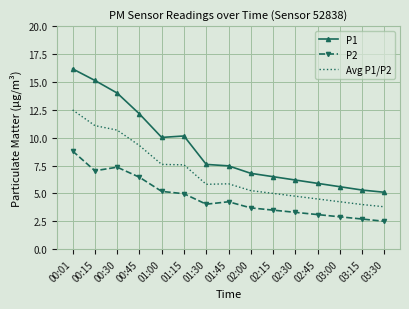

What is the approximate value of P1 at 02:45?

5.9